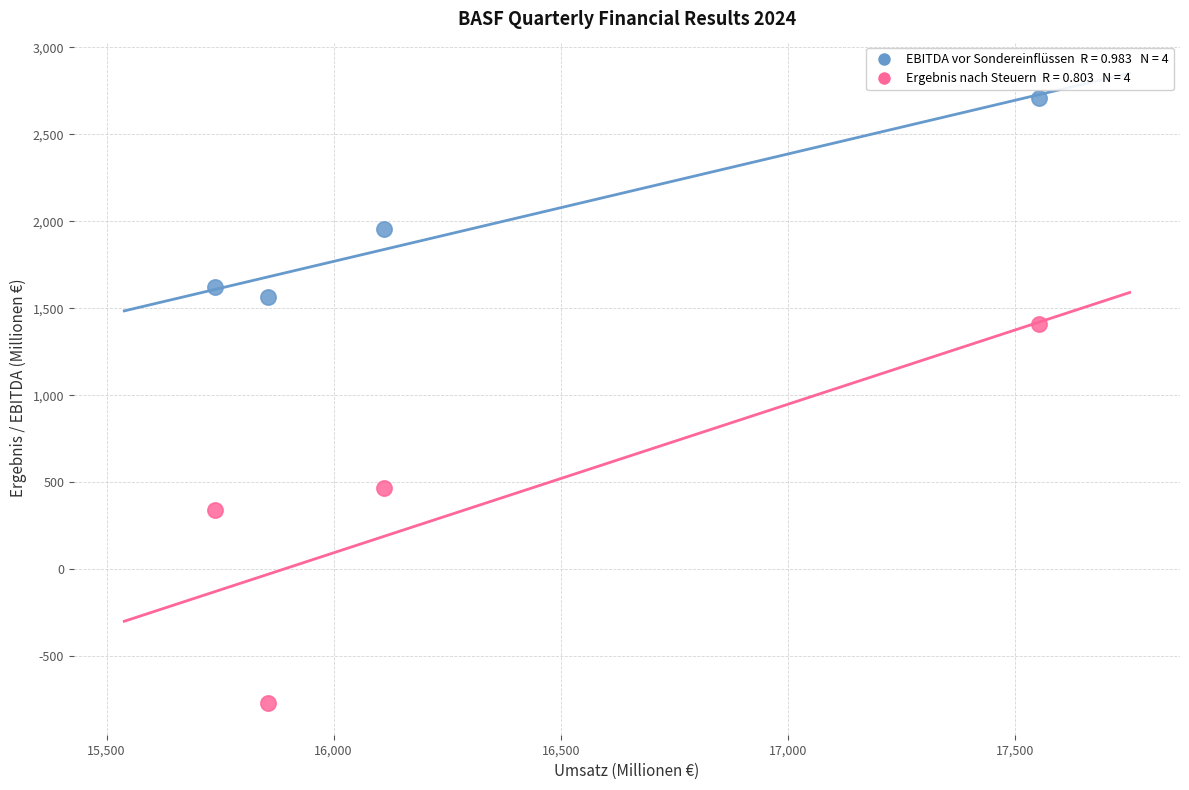

Across all data points, what is the average X value?

16315